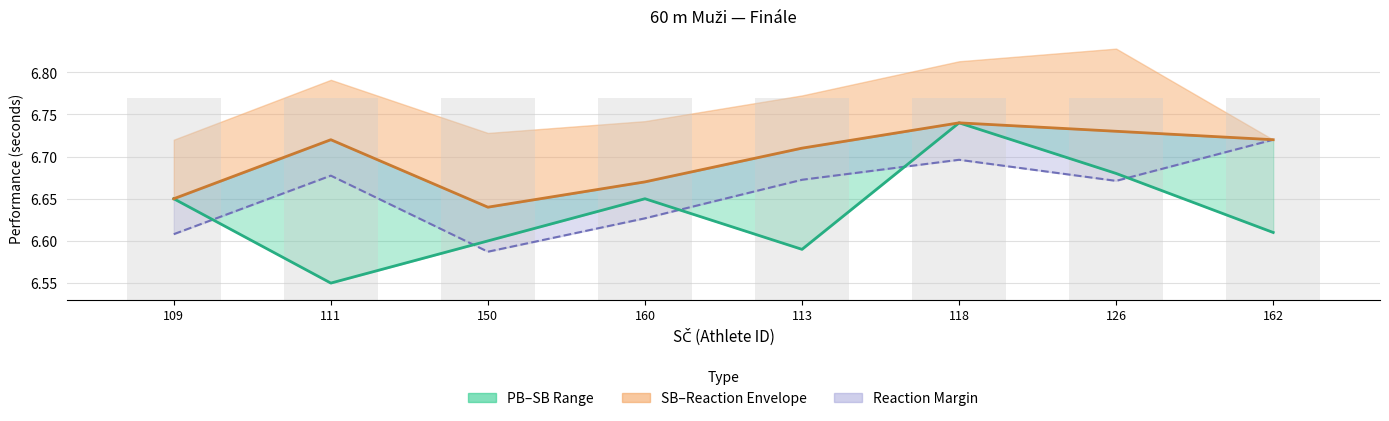

How many categories are shown in the chart?

8